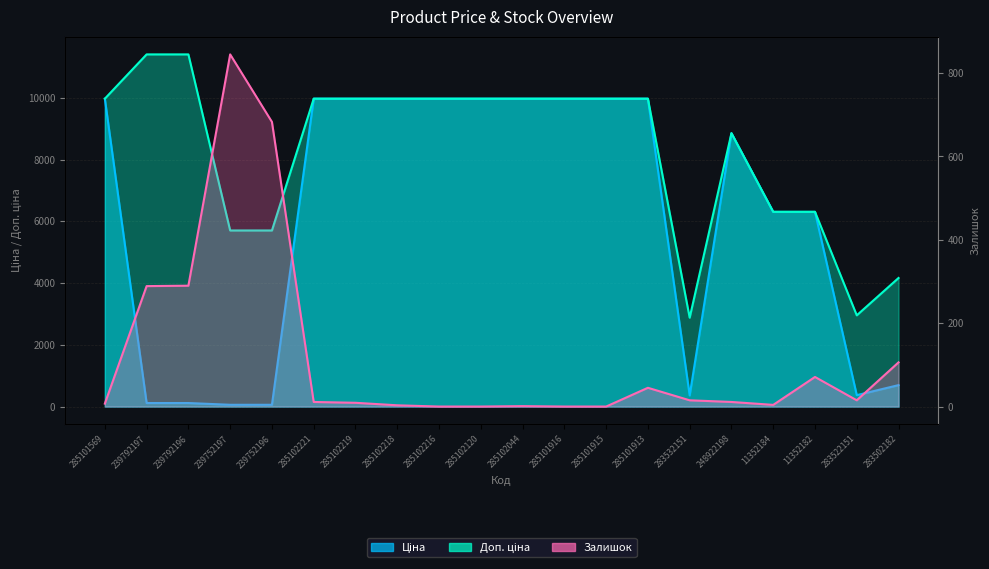

What is the difference between the maximum and second lowest values in the Залишок series?

845.0